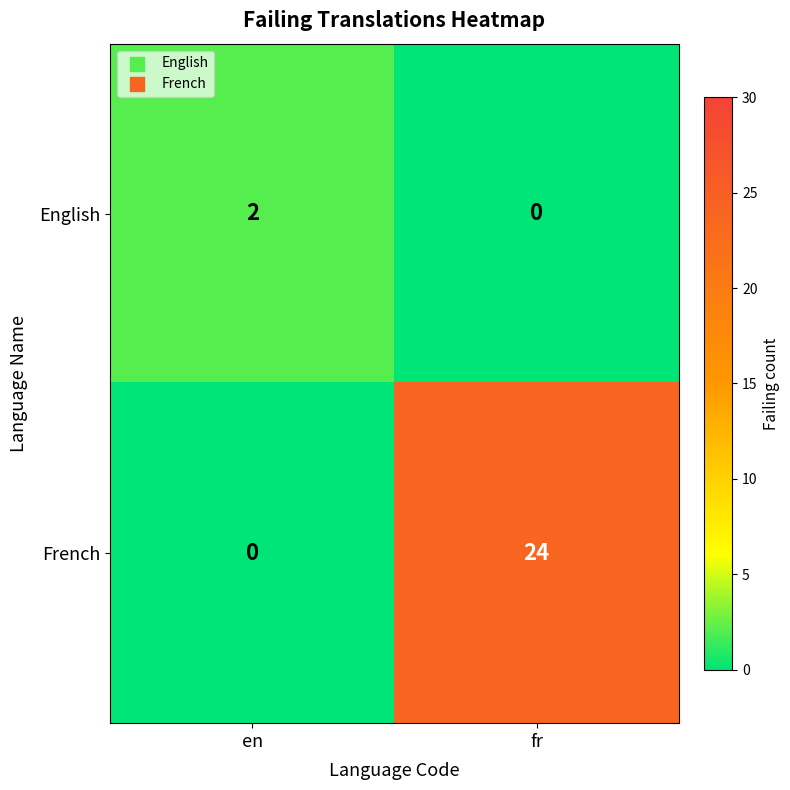

What is the sum of all French values?

24